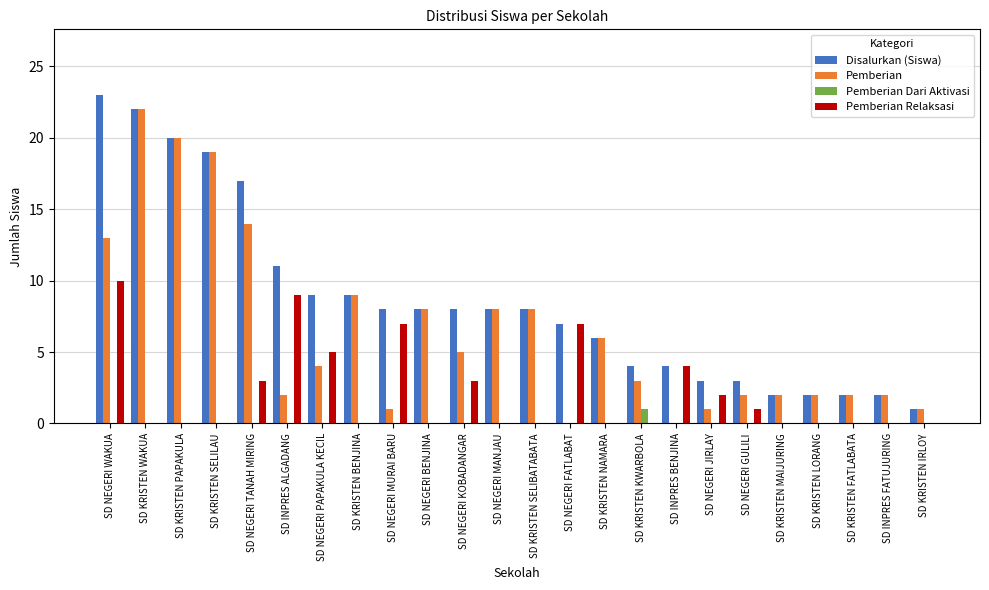

Reading left to right, list all the values displayed in this chart.

Disalurkan (Siswa): 23	22	20	19	17	11	9	9	8	8	8	8	8	7	6	4	4	3	3	2	2	2	2	1
Pemberian: 13	22	20	19	14	2	4	9	1	8	5	8	8	0	6	3	0	1	2	2	2	2	2	1
Pemberian Dari Aktivasi: 0	0	0	0	0	0	0	0	0	0	0	0	0	0	0	1	0	0	0	0	0	0	0	0
Pemberian Relaksasi: 10	0	0	0	3	9	5	0	7	0	3	0	0	7	0	0	4	2	1	0	0	0	0	0